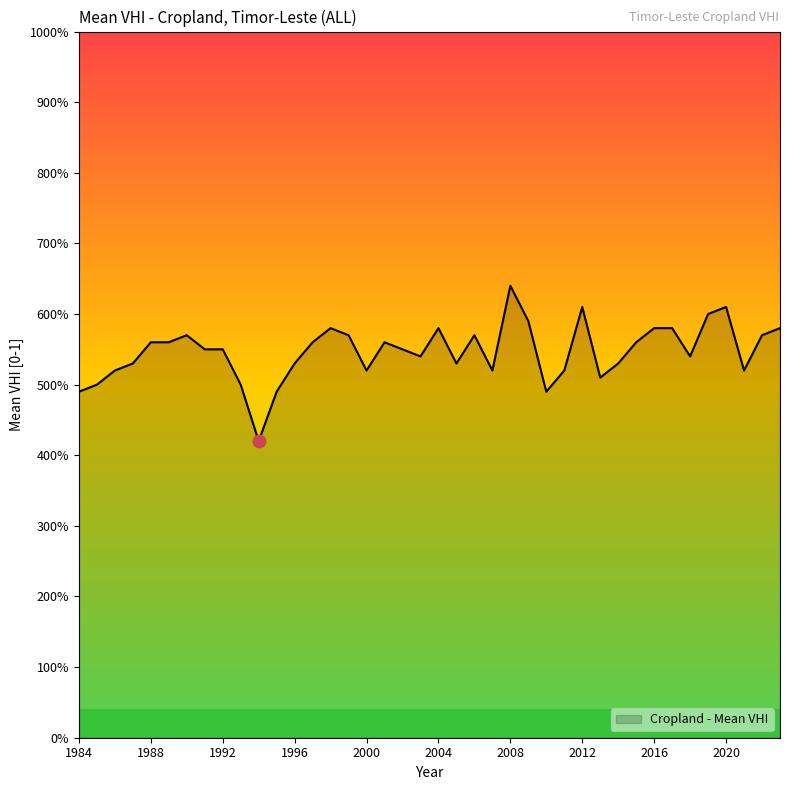

Where is the data nearest to the value 0?

1994